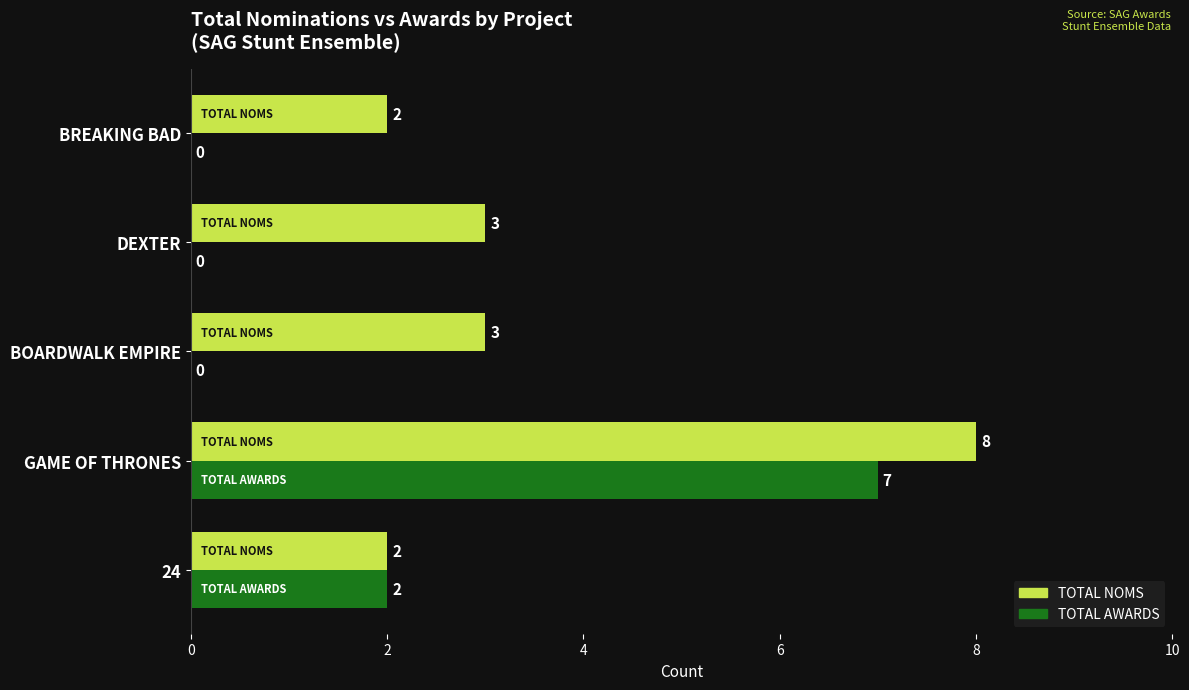

Which series has the largest total across all categories?

TOTAL NOMS